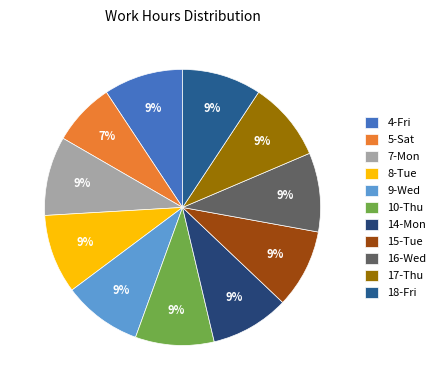

True or false: 15-Tue accounts for 19% of the total.

False